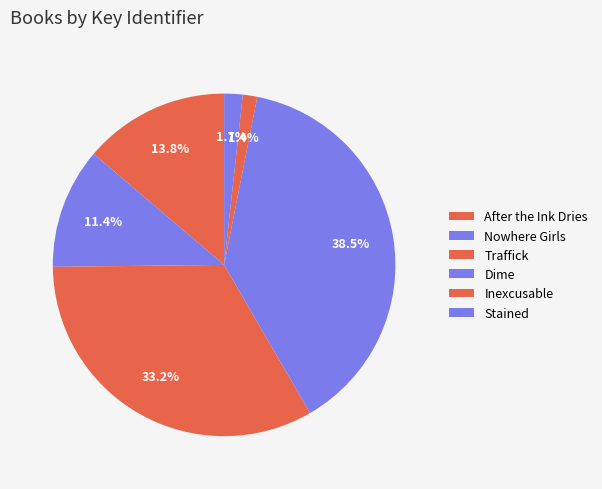

Count the number of slices in the pie.

6